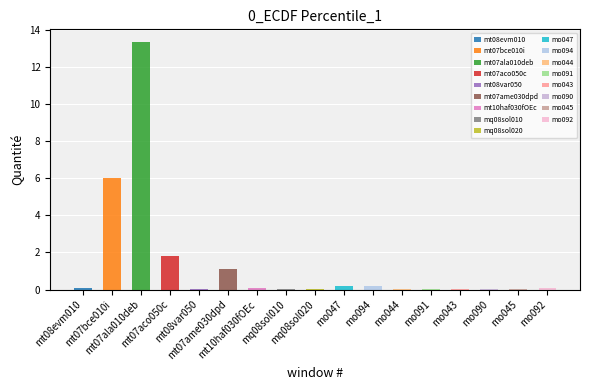

The value at mt07ame030dpd is 1.1. True or false?

True